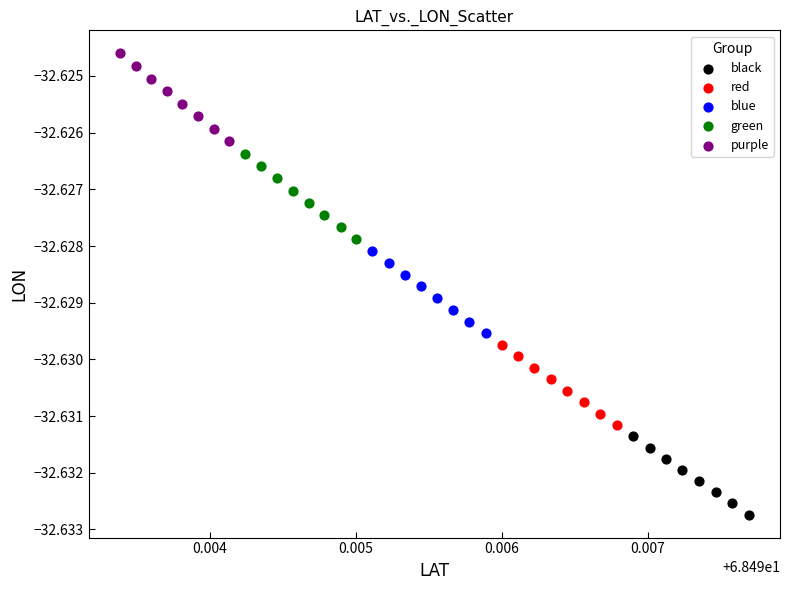

Which series contains the lowest Y value?

black